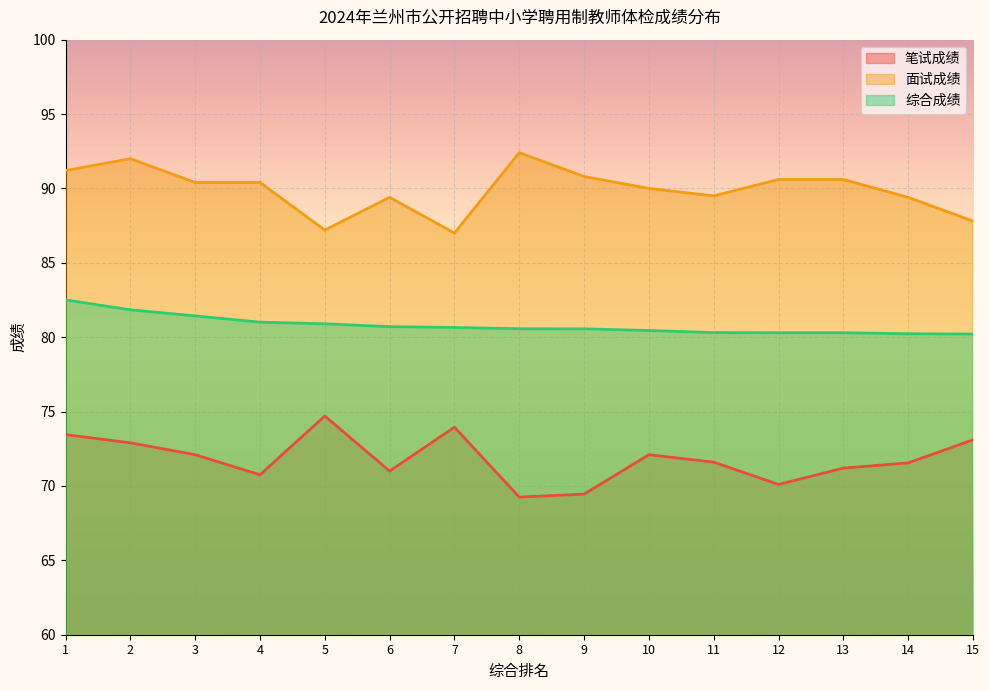

What is the sum of the 综合成绩 values at 10 and 14?

160.7